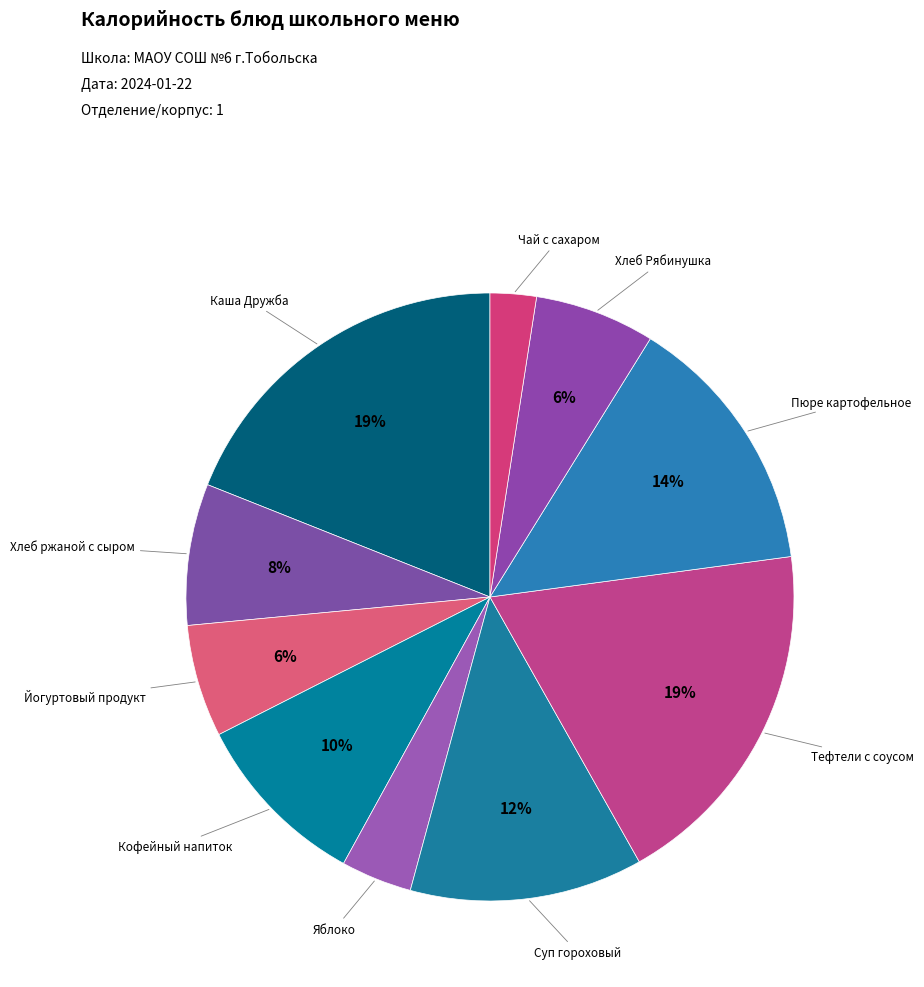

To the nearest percent, what is the combined percentage of Тефтели с соусом and Пюре картофельное?

33%